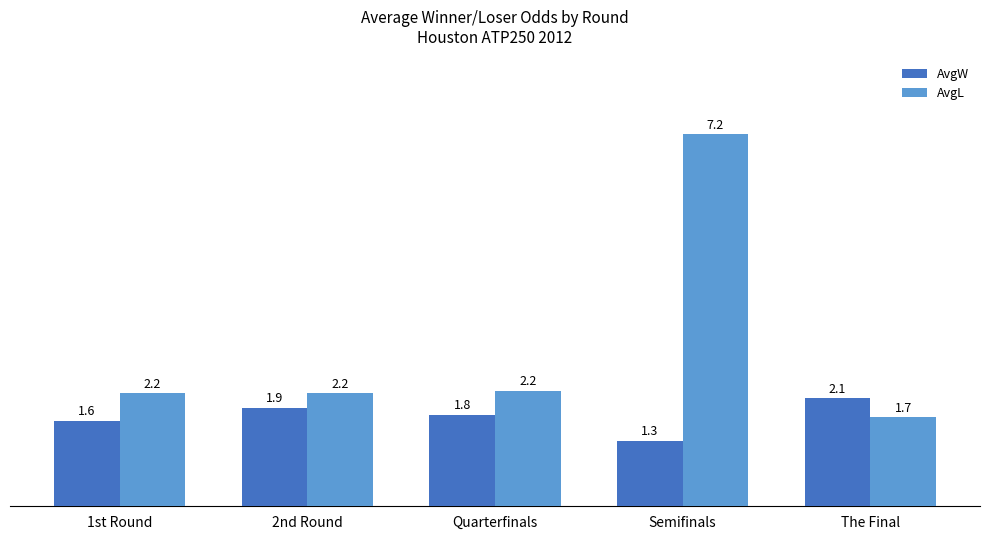

What is the smallest value displayed?

1.3